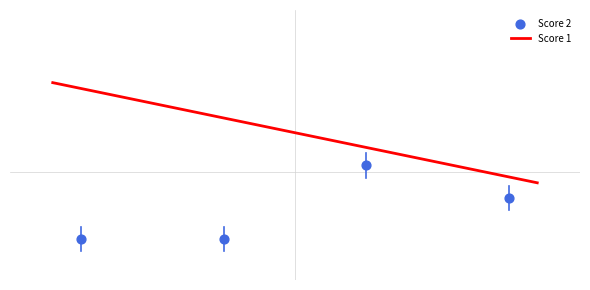

What is the change in value from 2 to 4?

+5